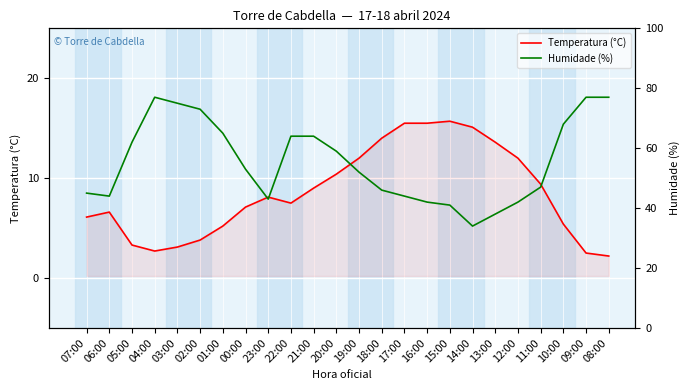

What is the total value across all series at 01:00?

70.2